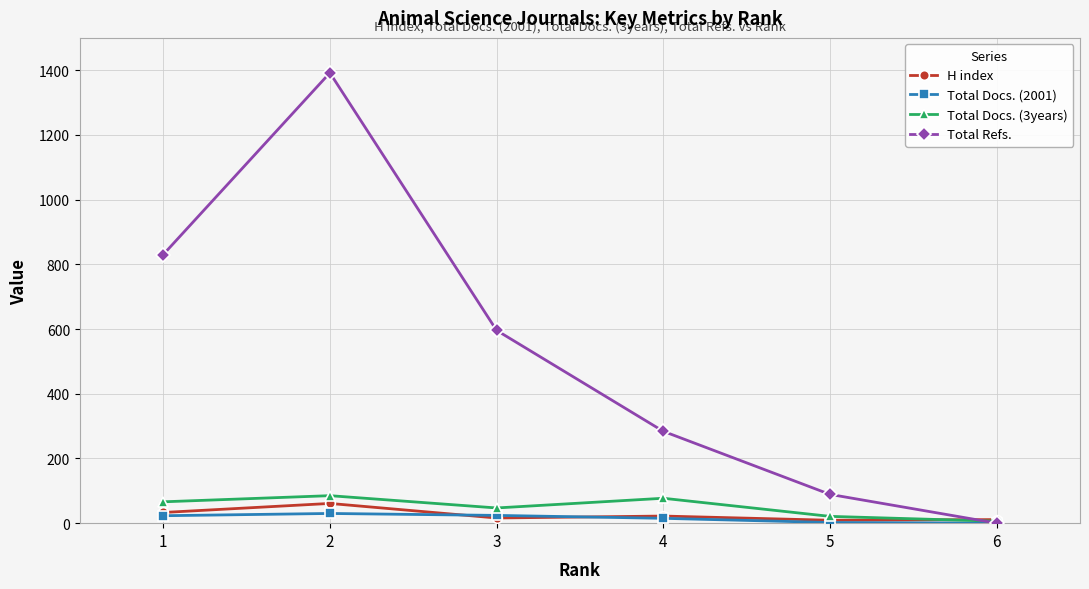

Rank the categories by Total Refs. value from highest to lowest.

2, 1, 3, 4, 5, 6